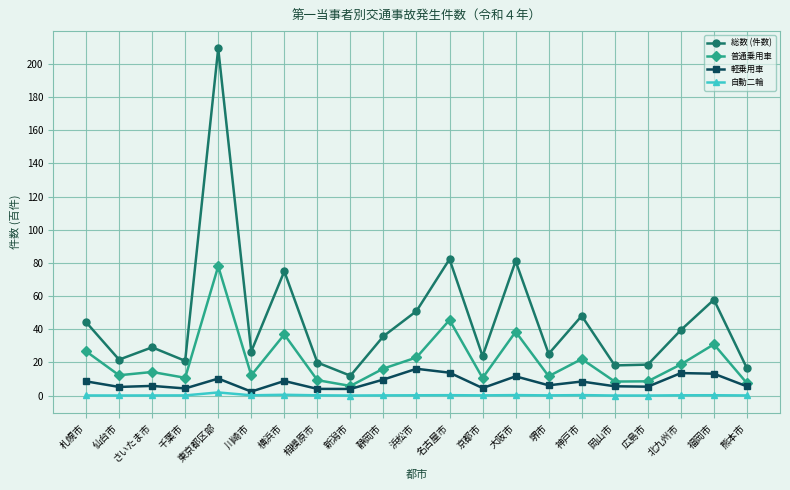

Which series has the largest range (max minus min)?

総数 (件数)